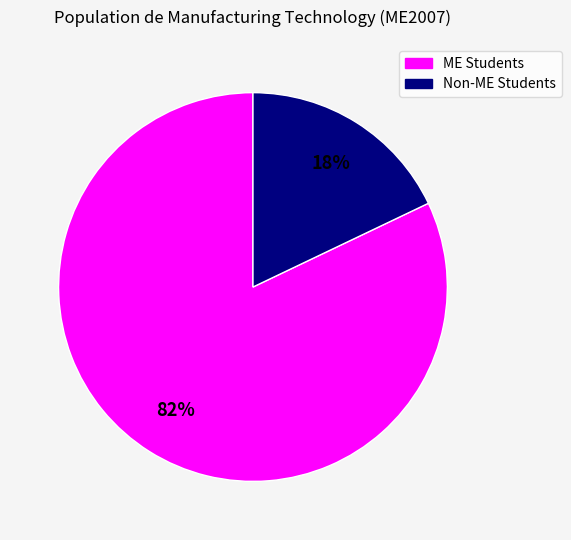

Is there any slice that represents more than half of the pie?

Yes